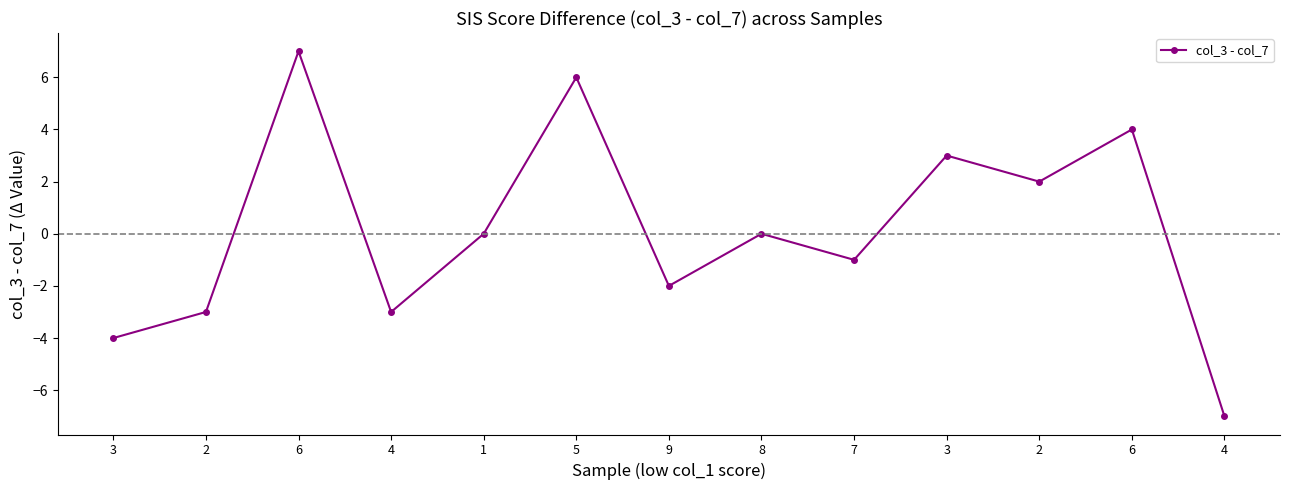

Reading left to right, extract all data points from this chart.

-4	-3	7	-3	0	6	-2	0	-1	3	2	4	-7